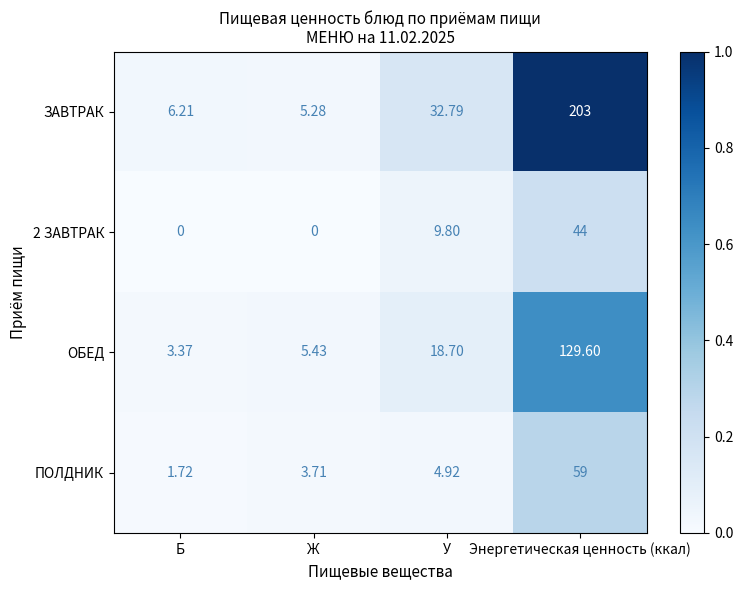

Which series has the widest spread of values?

ЗАВТРАК